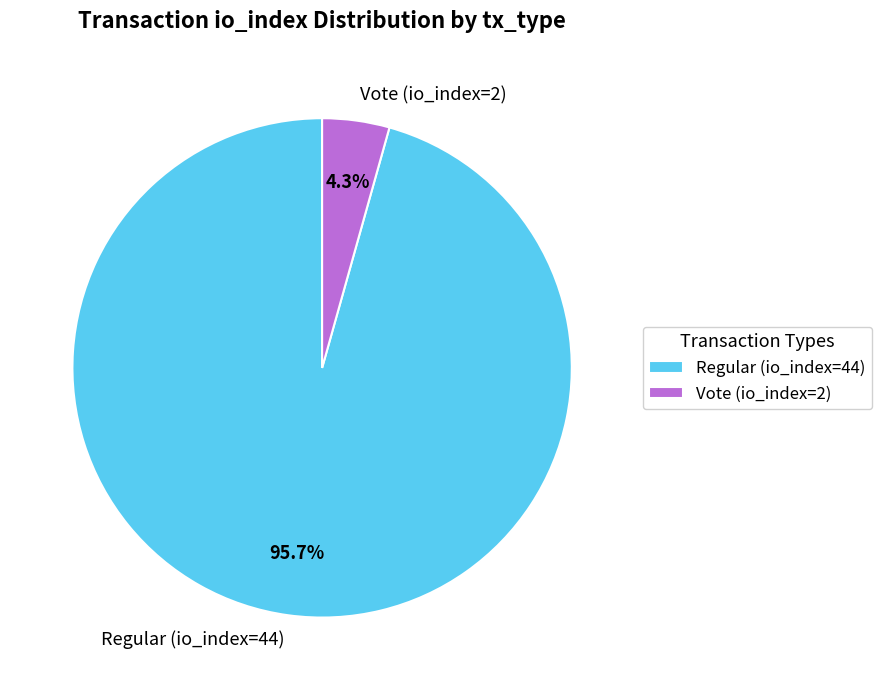

What is the largest slice in the pie chart?

Regular (io_index=44)